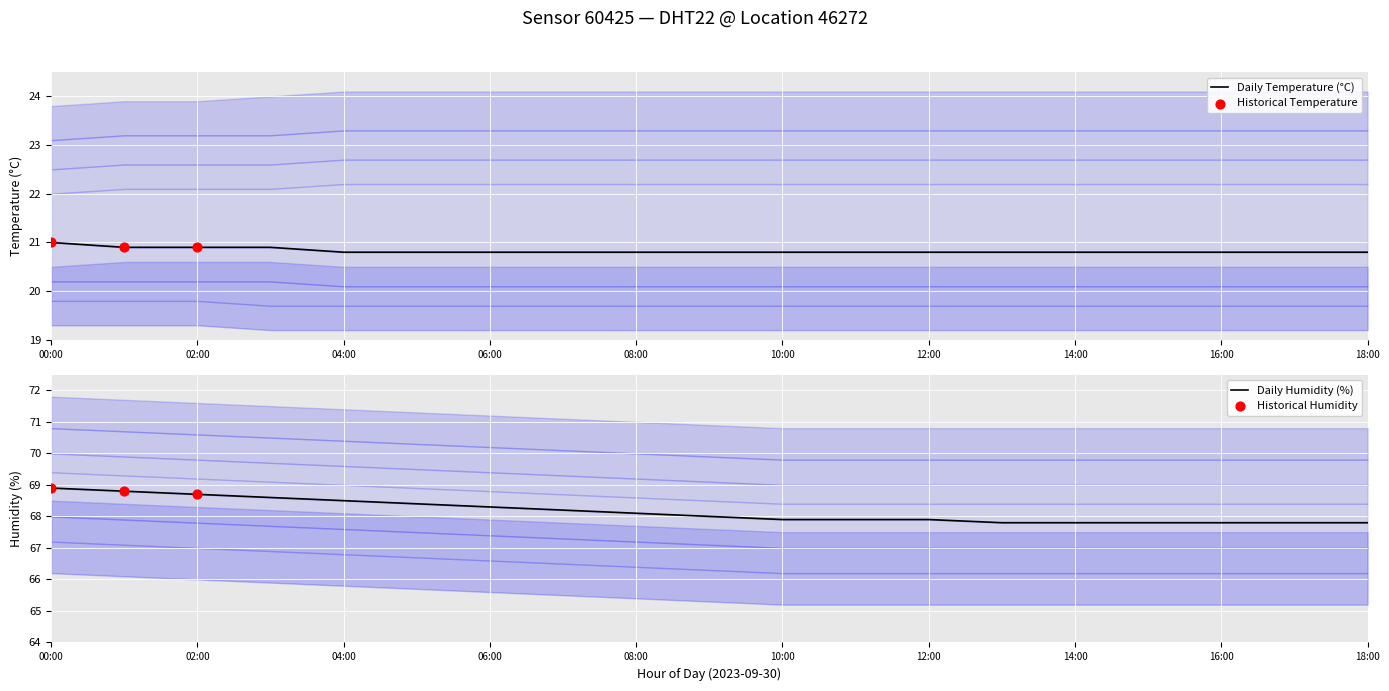

Which series has the largest total across all categories?

humidity